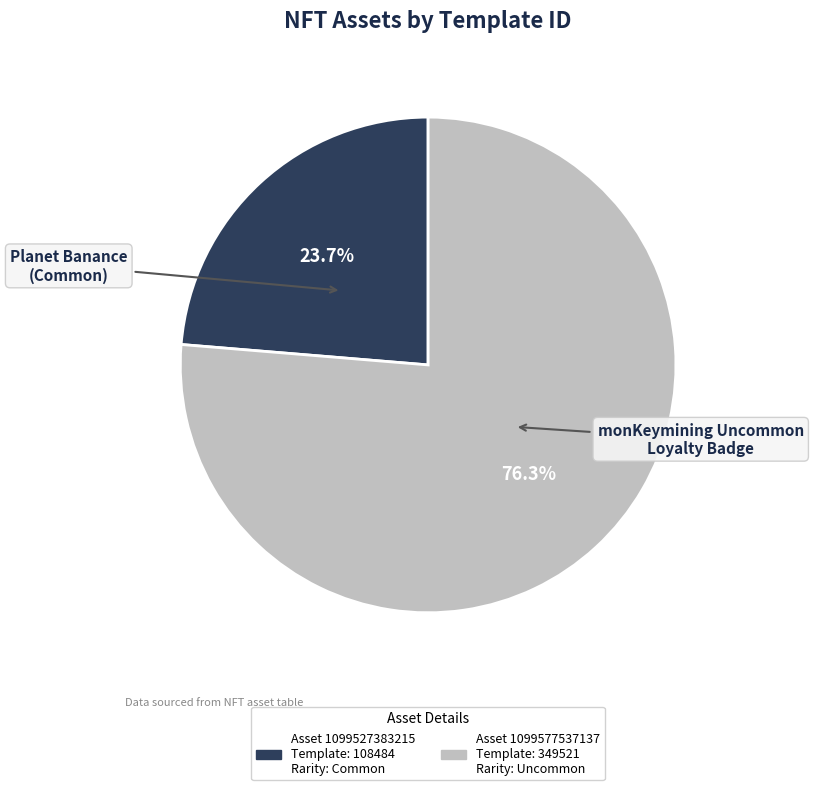

Does any single category account for the majority?

Yes